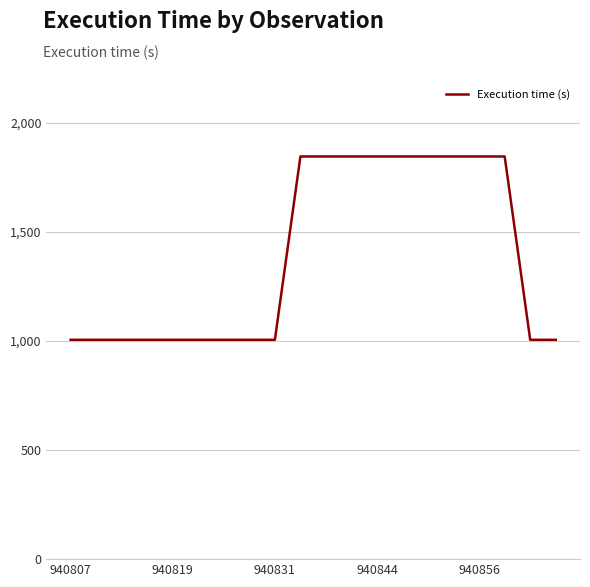

What is the greatest value displayed?

1845